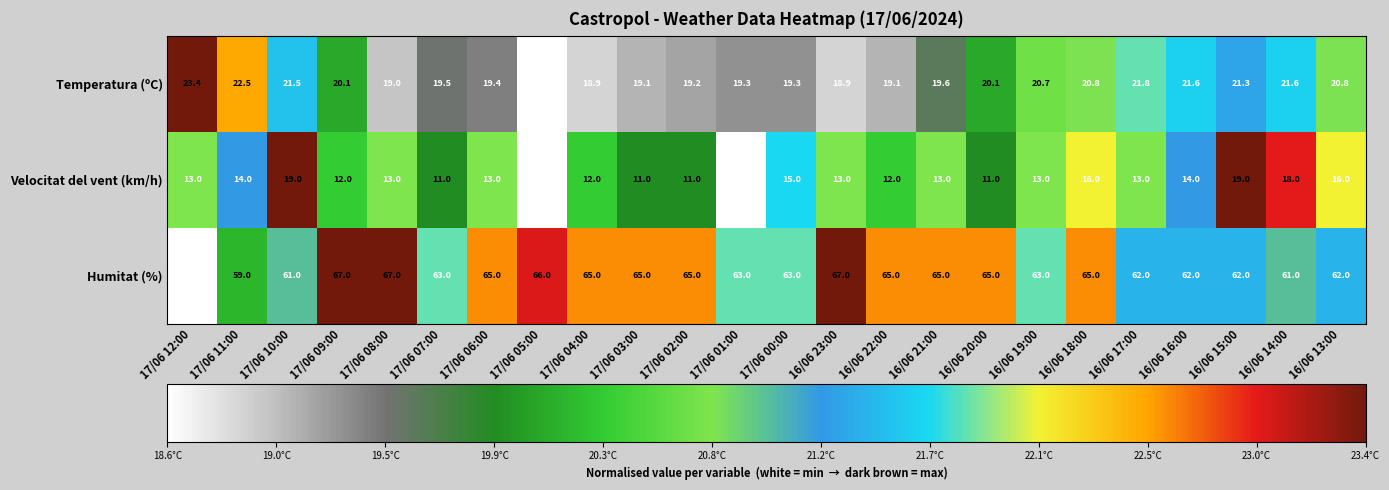

What is the total value across all series at 16/06 20:00?

96.1